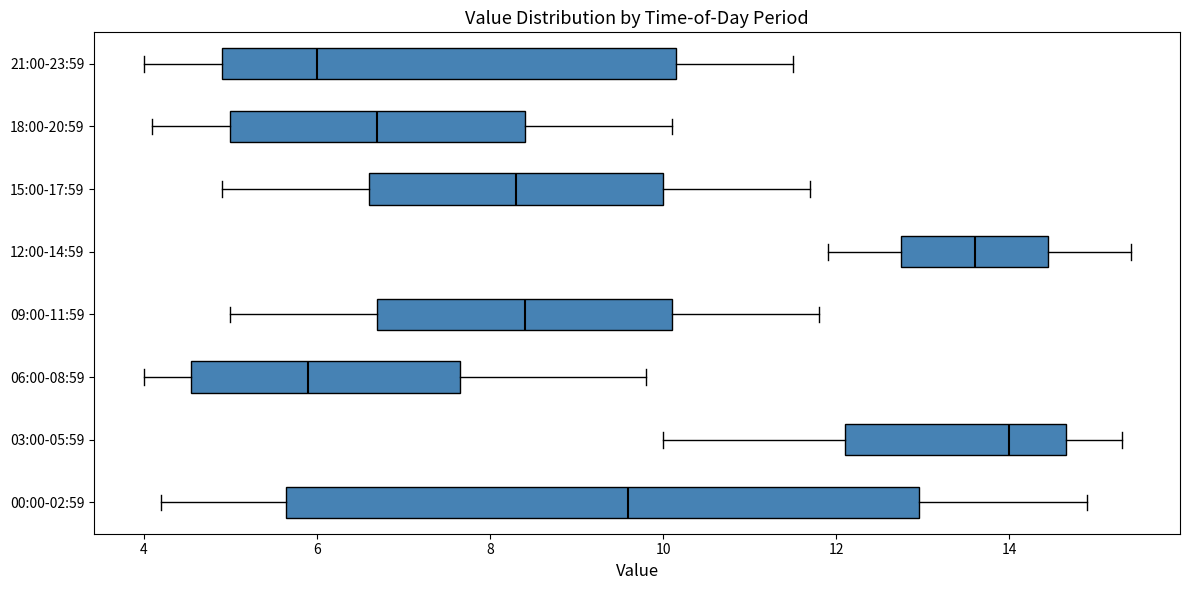

Reading bottom to top, transcribe this box plot: for each box, give where its median line is, the range the box spans, and where its two whiskers end, as read against the x-axis. The values are not printed on the chart, so give them approximately, as read against the axis.

00:00-02:59: median 9.6, box 5.6 to 13.0, whiskers 4.2 to 15.0
03:00-05:59: median 14.0, box 12.2 to 14.6, whiskers 10.0 to 15.4
06:00-08:59: median 6.0, box 4.6 to 7.6, whiskers 4.0 to 9.8
09:00-11:59: median 8.4, box 6.8 to 10.2, whiskers 5.0 to 11.8
12:00-14:59: median 13.6, box 12.8 to 14.4, whiskers 12.0 to 15.4
15:00-17:59: median 8.4, box 6.6 to 10.0, whiskers 5.0 to 11.8
18:00-20:59: median 6.8, box 5.0 to 8.4, whiskers 4.2 to 10.2
21:00-23:59: median 6.0, box 5.0 to 10.2, whiskers 4.0 to 11.6